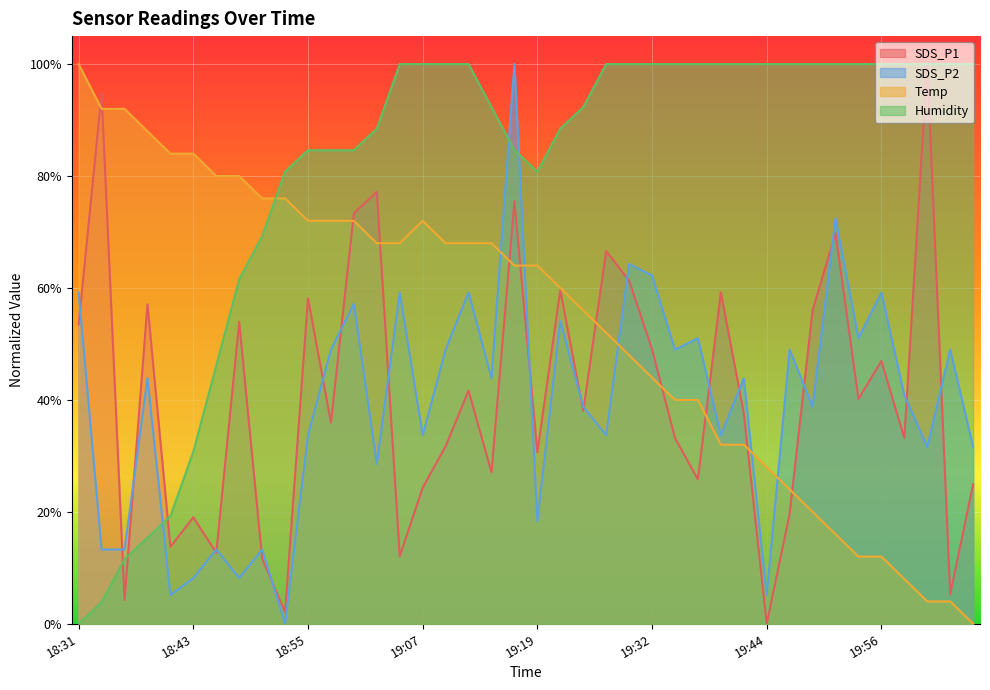

How many data points in SDS_P1 are above 0?

39